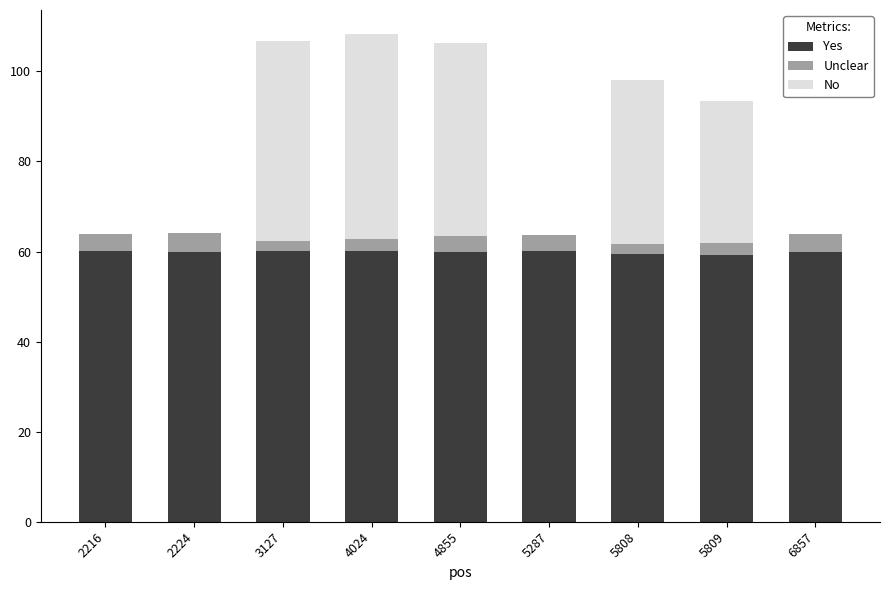

What is the sum of the Yes values at 5808 and 6857?

119.4